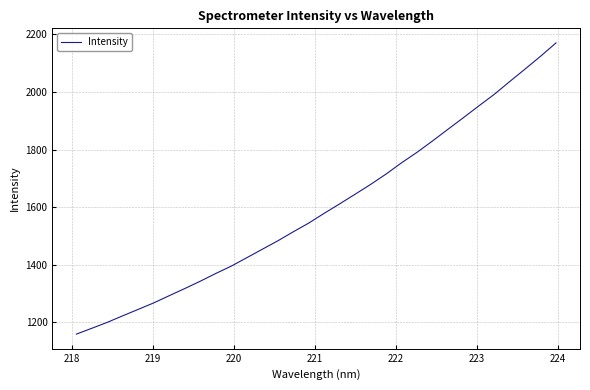

What is the maximum value shown in the chart?

2170.8